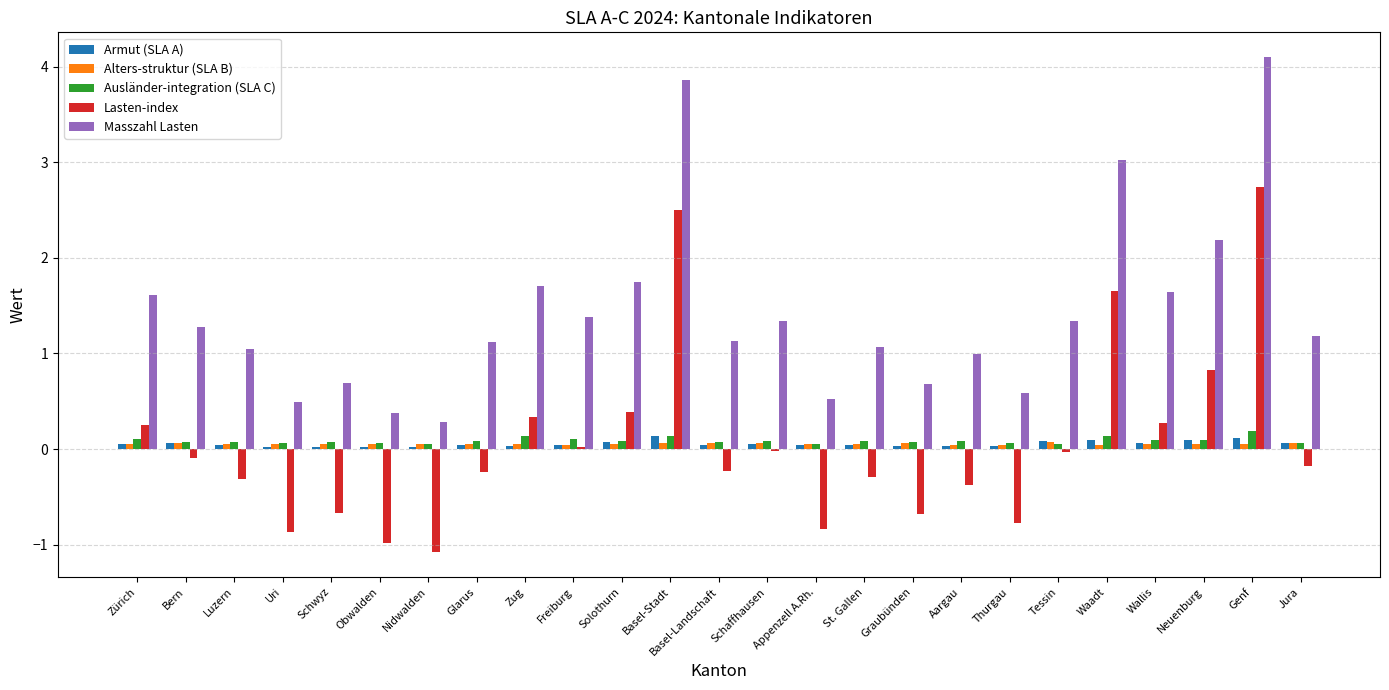

What are all the series names shown in the legend?

Armut (SLA A), Alters-struktur (SLA B), Ausländer-integration (SLA C), Lasten-index, Masszahl Lasten